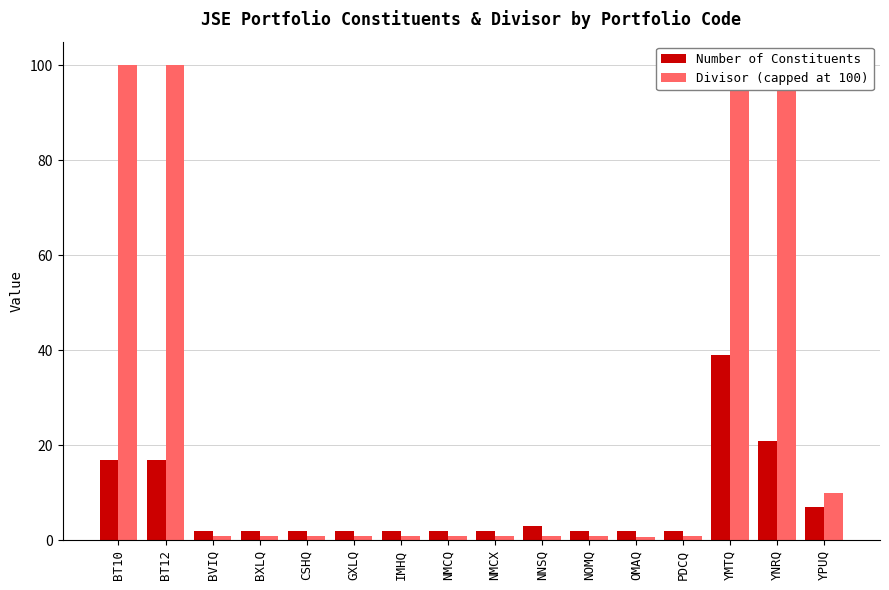

Is it true that Number of Constituents equals 3.9 at YPUQ?

False